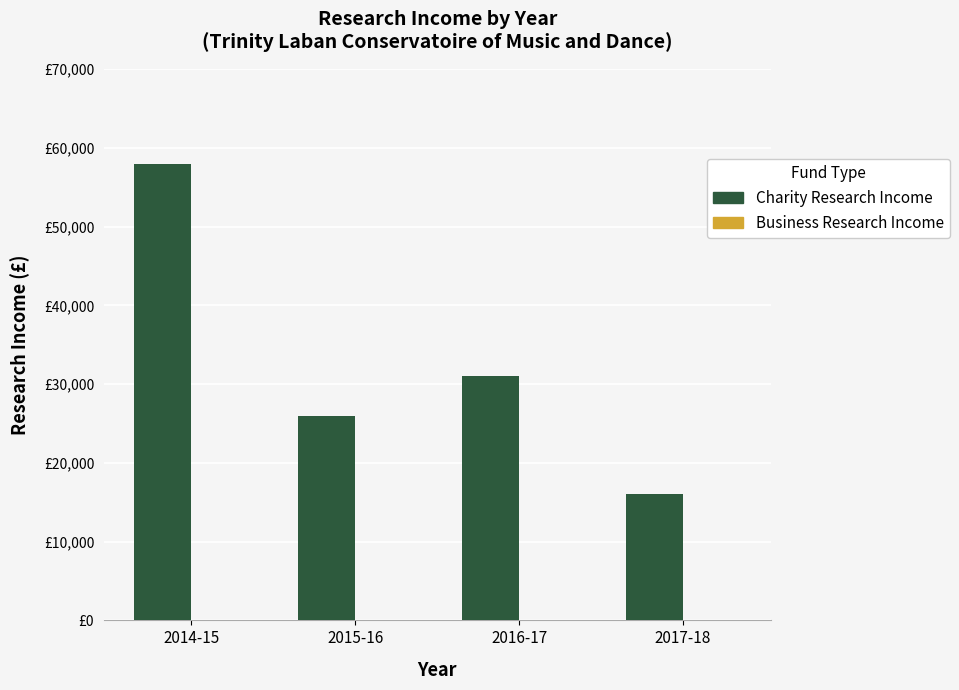

Reading left to right, transcribe all the data shown in this chart.

Charity Research Income: 58000	26000	31000	16000
Business Research Income: 0	0	0	0